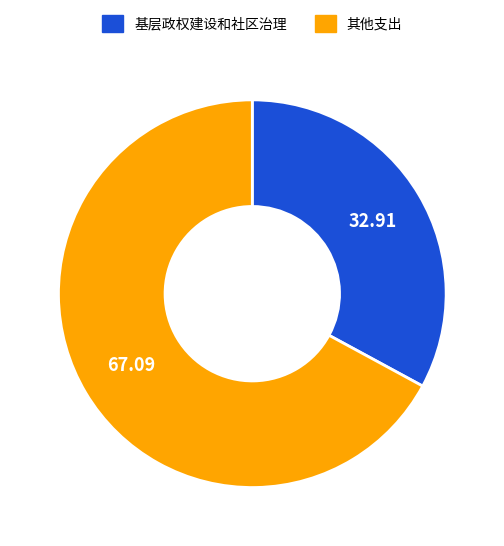

Is there any slice that represents more than half of the pie?

Yes